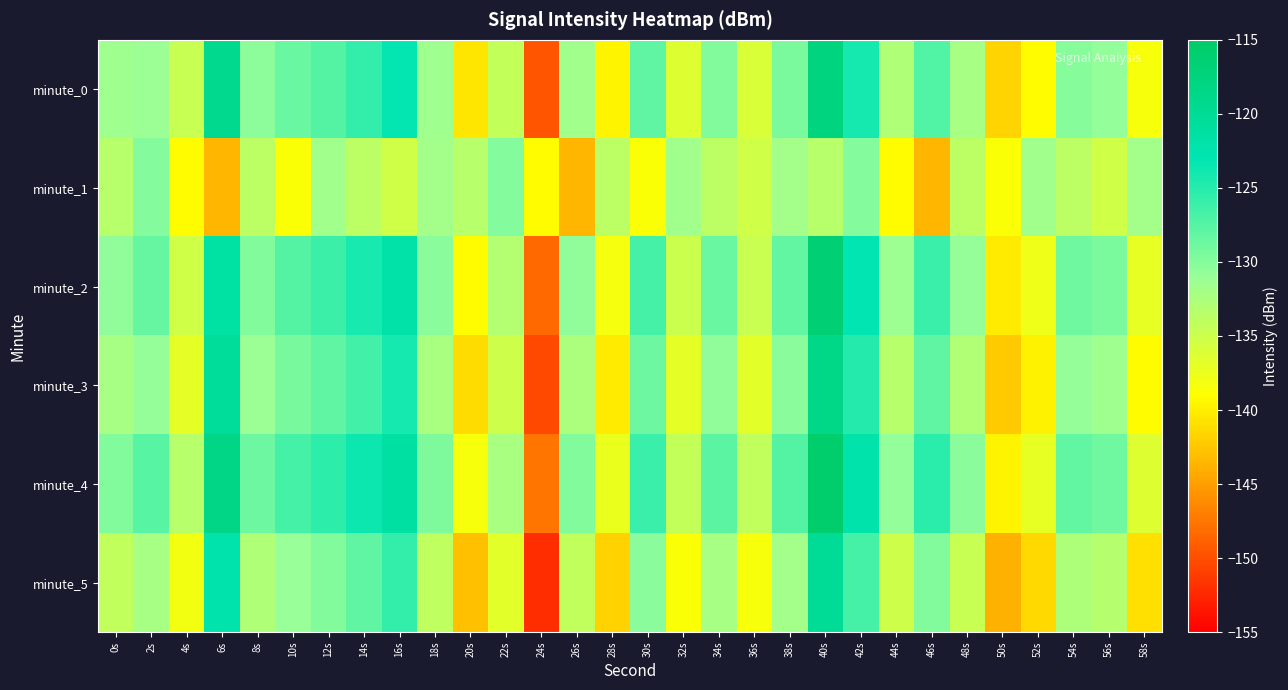

At which category is the sum across all series the highest?

40s